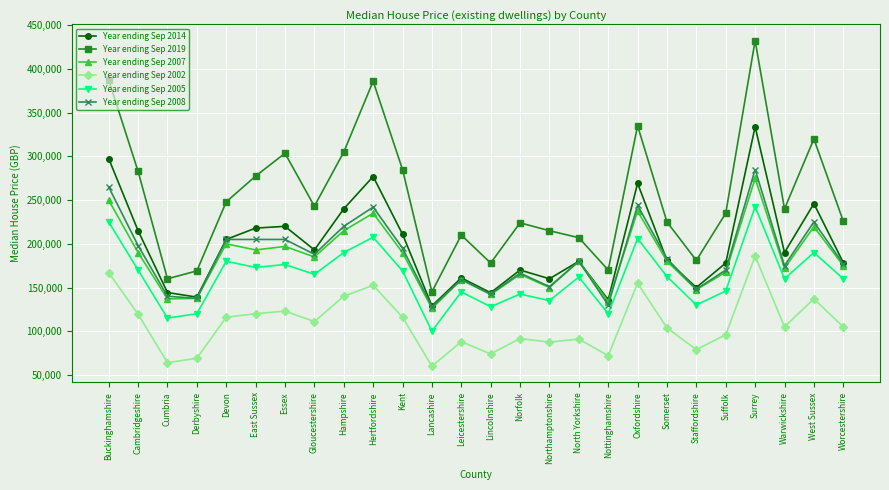

Count the number of data series in this chart.

6